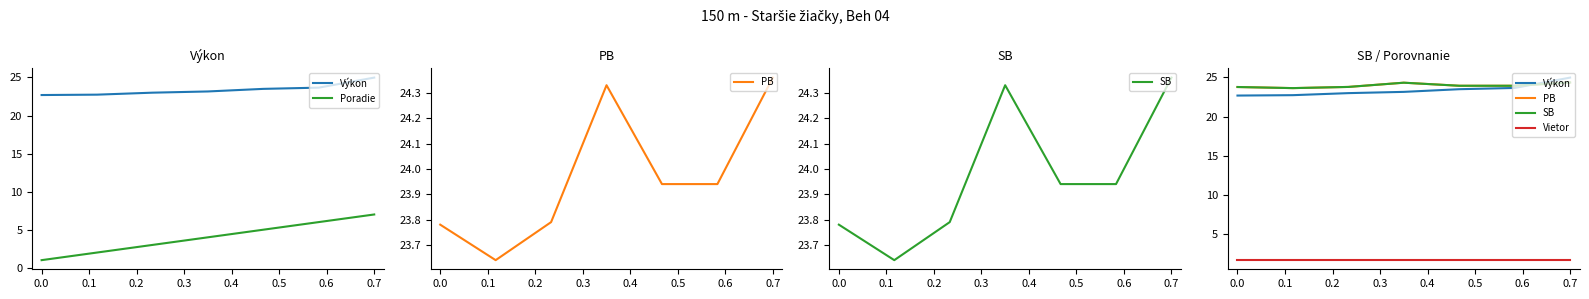

True or false: Vietor and Výkon intersect in this chart.

False